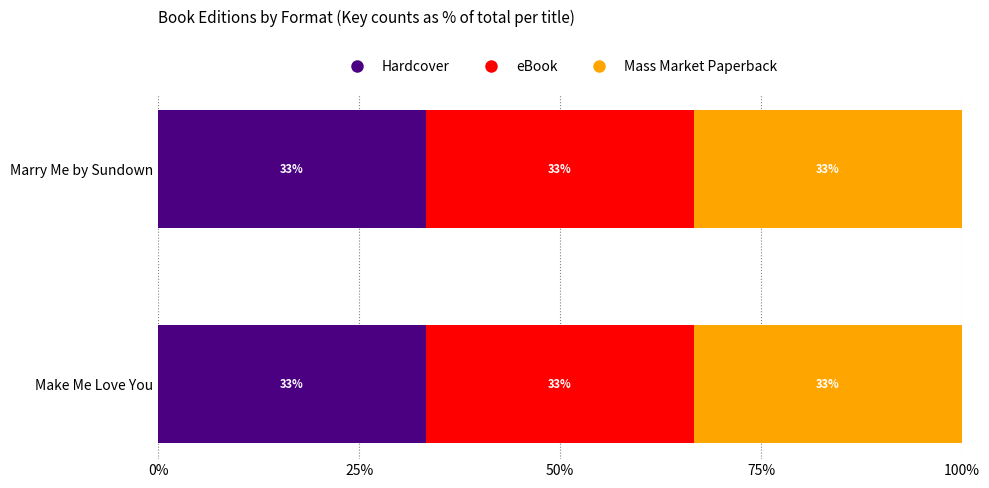

Rank the categories by eBook value from highest to lowest.

Make Me Love You, Marry Me by Sundown